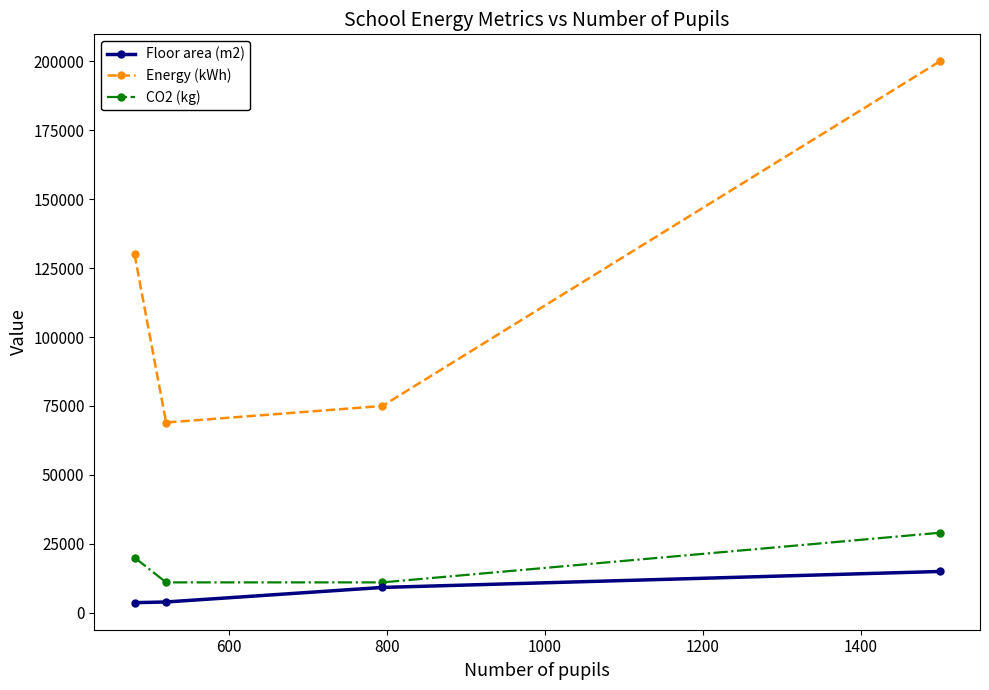

How many CO2 (kg) values are between 11000 and 29000?

4